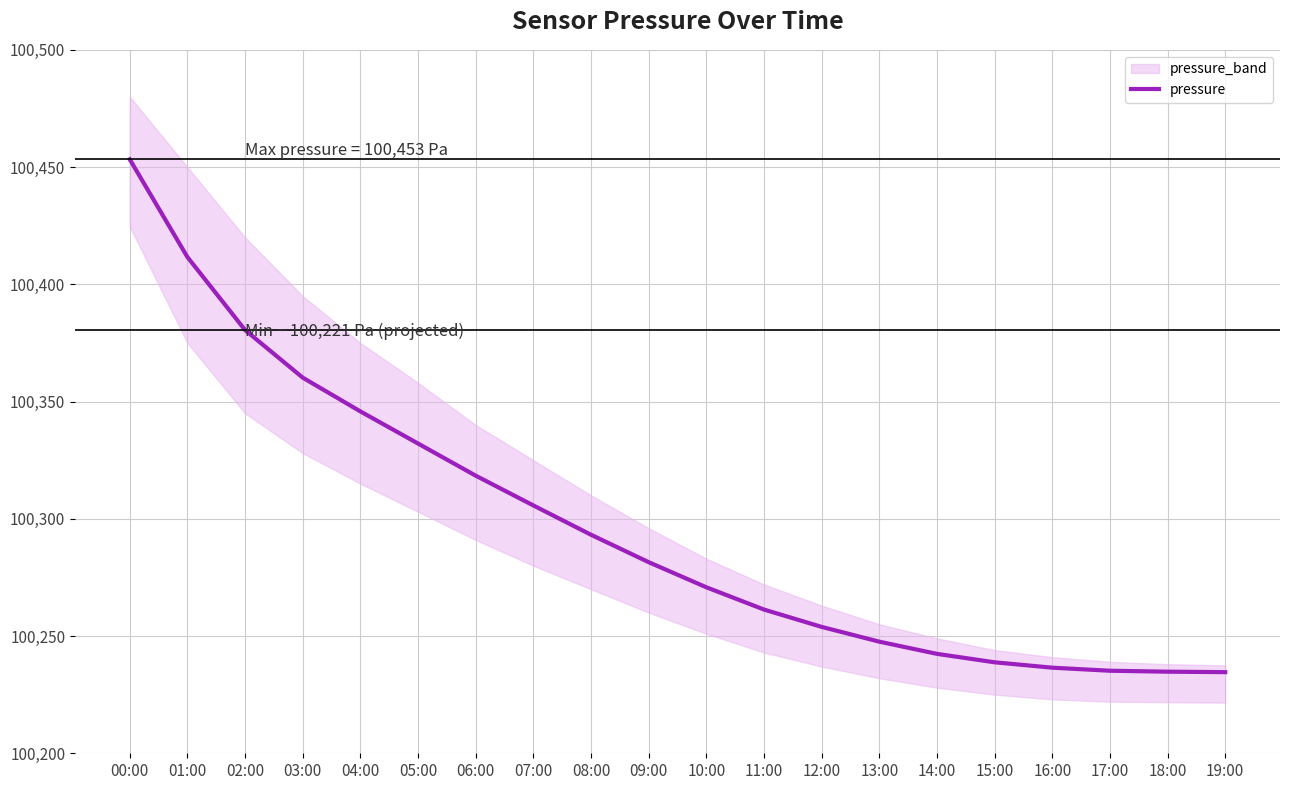

Reading right to left, what are all the values shown in this chart?

100234.6	100234.8	100235.2	100236.5	100238.8	100242.4	100247.6	100253.9	100261.3	100270.8	100281.5	100293.2	100305.7	100318.4	100332.1	100345.8	100360.2	100380.5	100411.6	100453.3